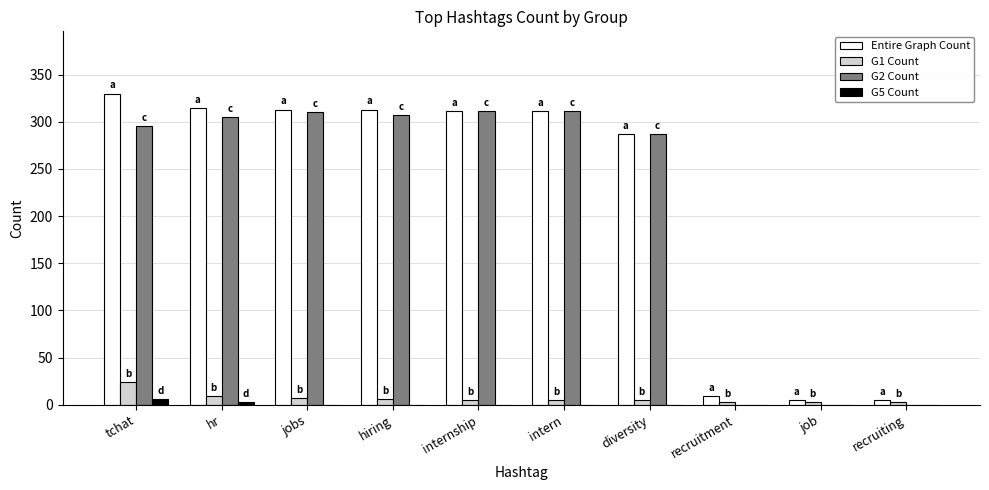

Between hiring and recruiting, which series saw the biggest shift?

Entire Graph Count